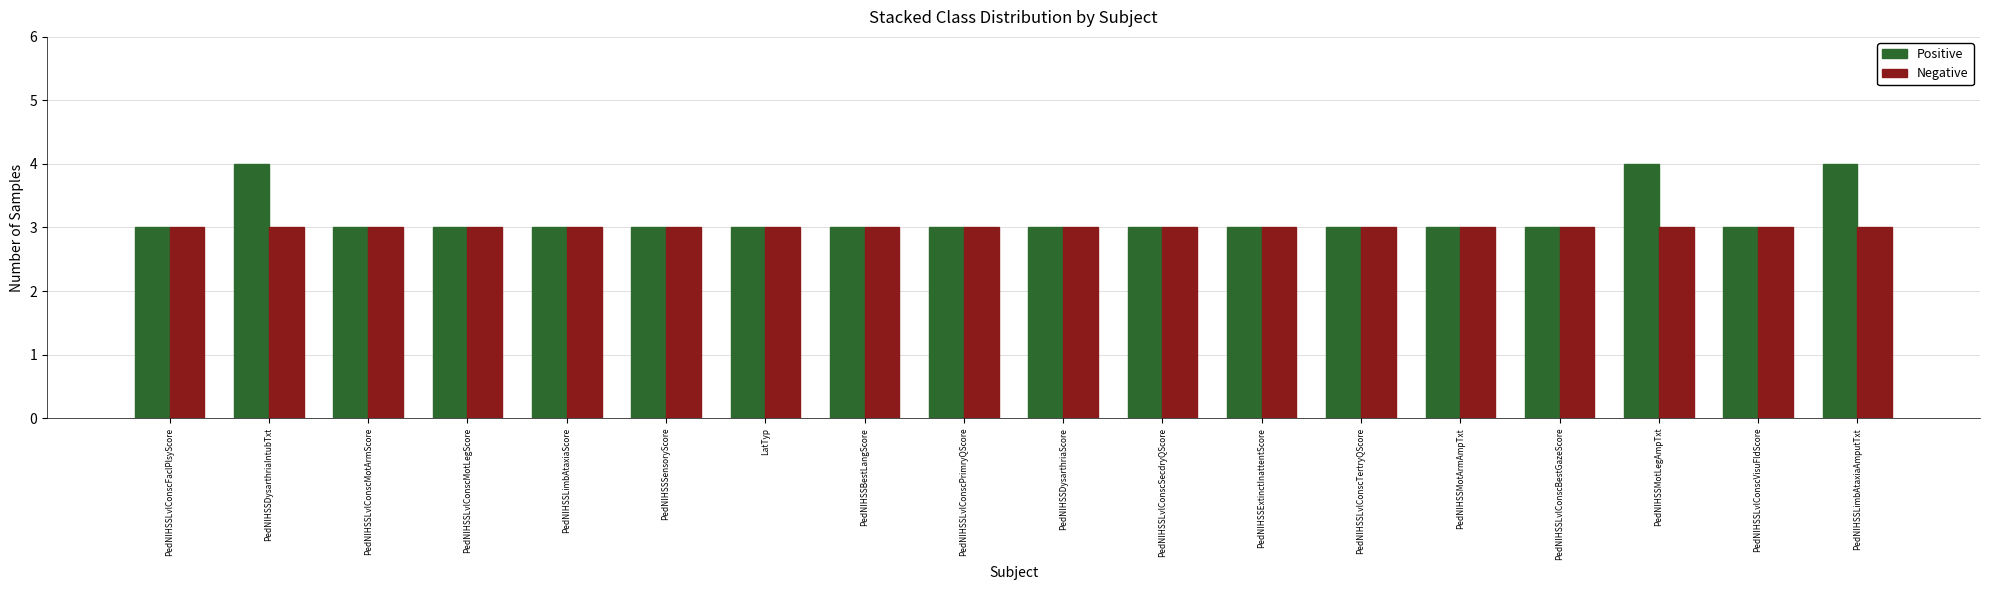

The value of Negative at PedNIHSSMotArmAmpTxt is 3. True or false?

True